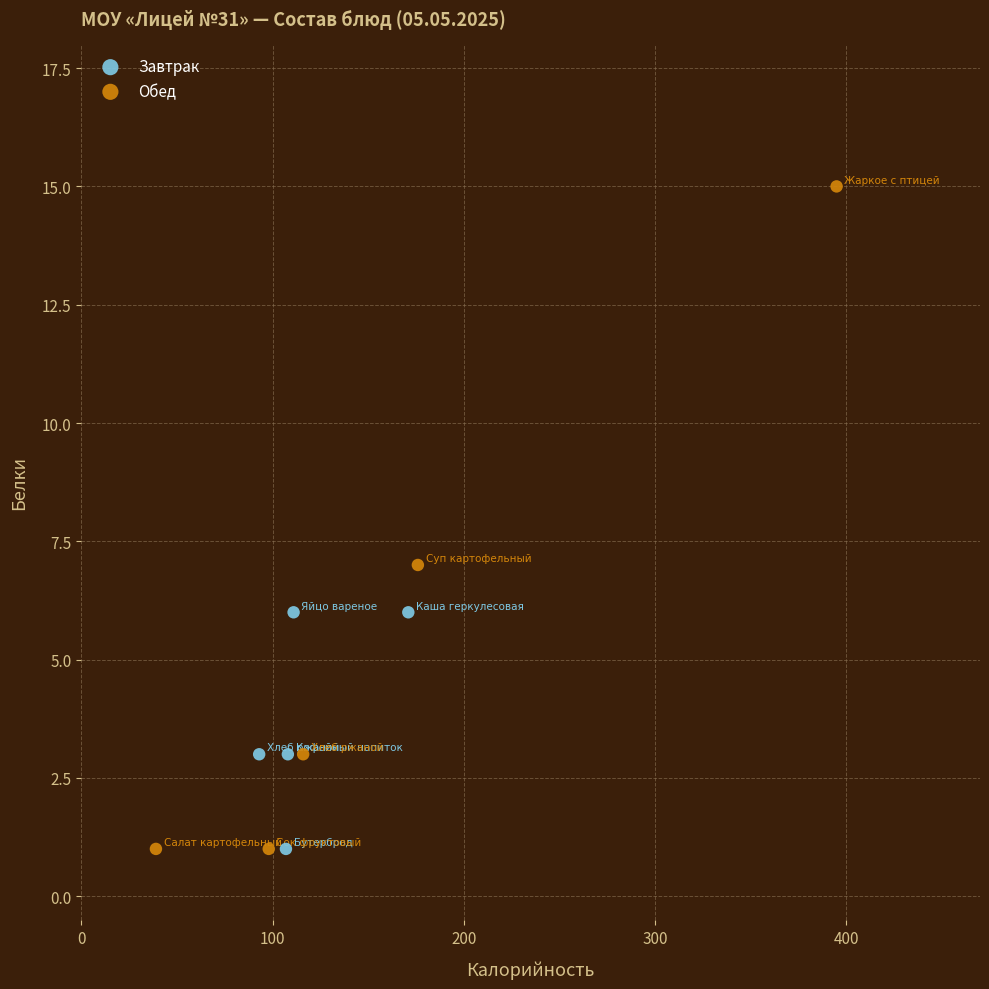

Which series has the widest spread of Y values?

Обед